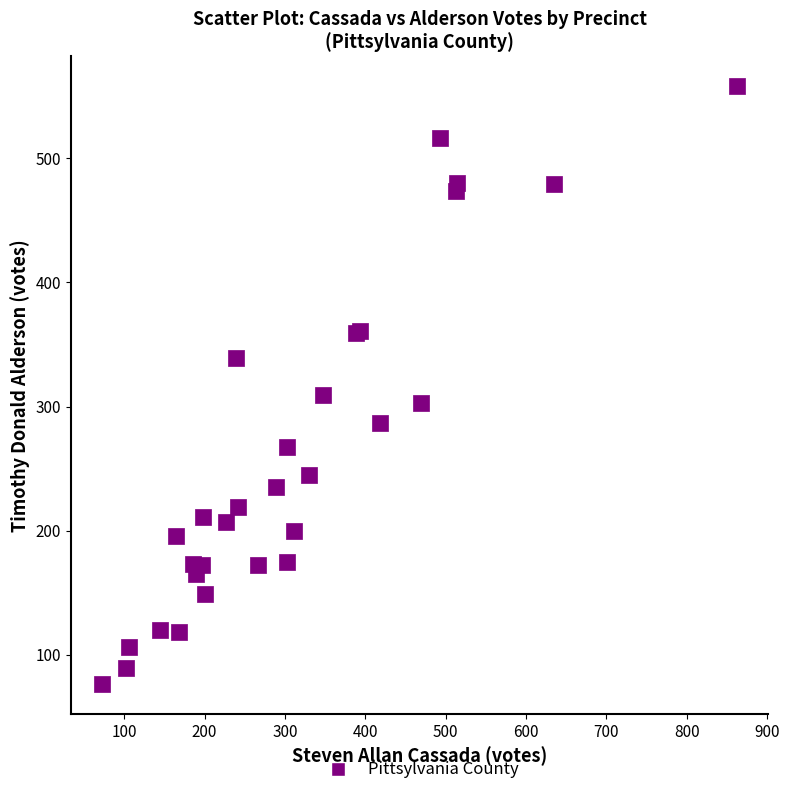

What Y value in the scatter plot is closest to 317?

309